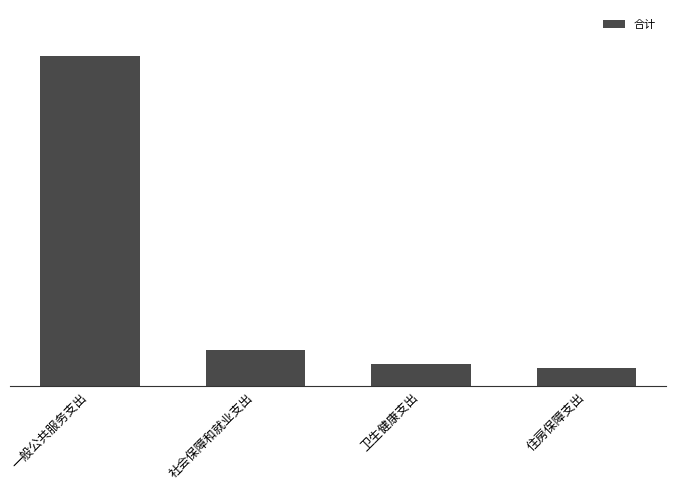

Does the chart contain any negative values?

No